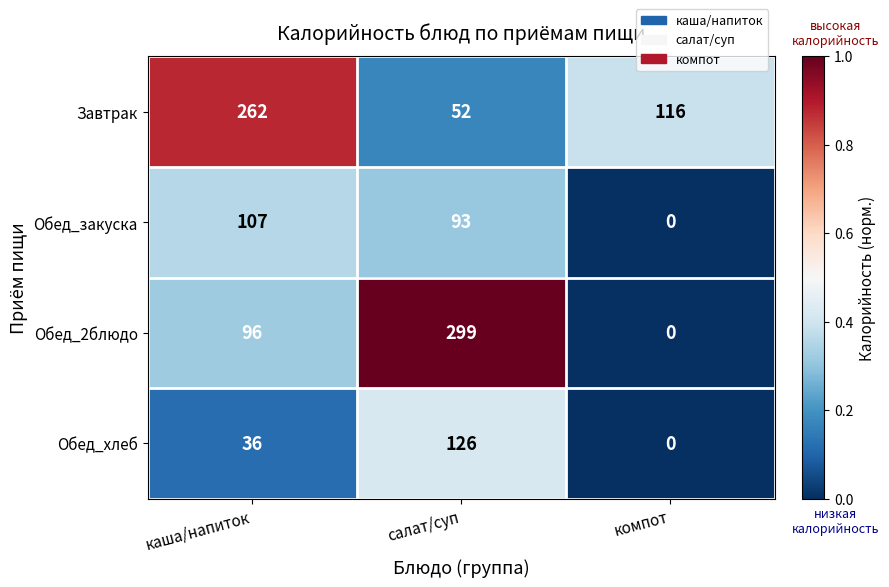

Which series has the largest total across all categories?

Завтрак